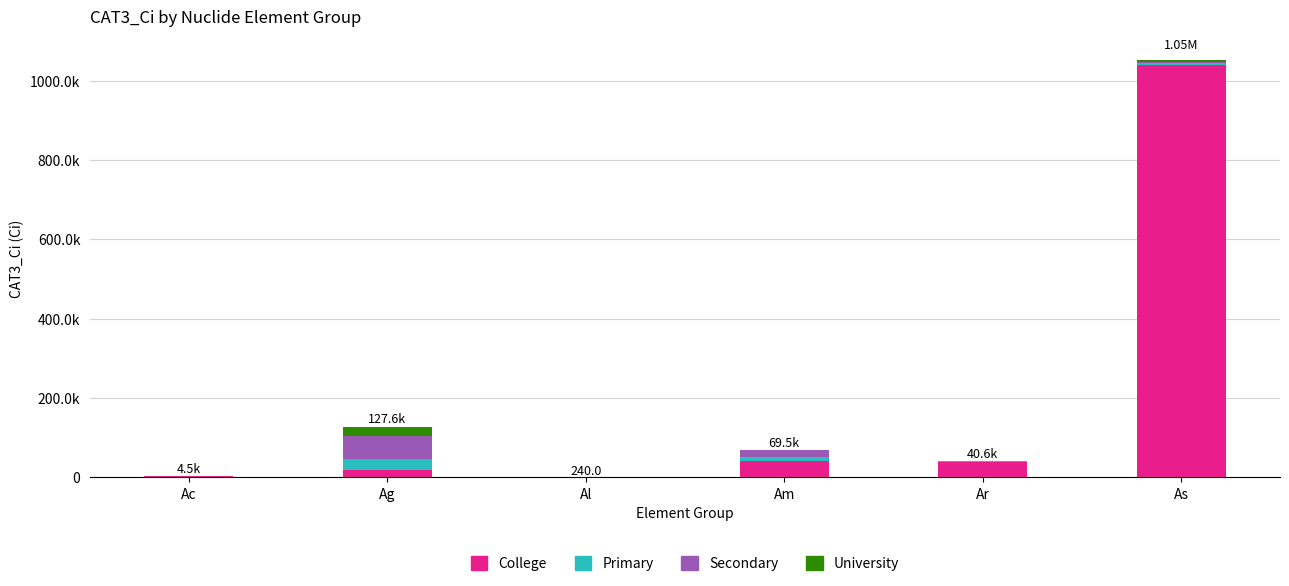

Does the chart contain stacked bars?

Yes